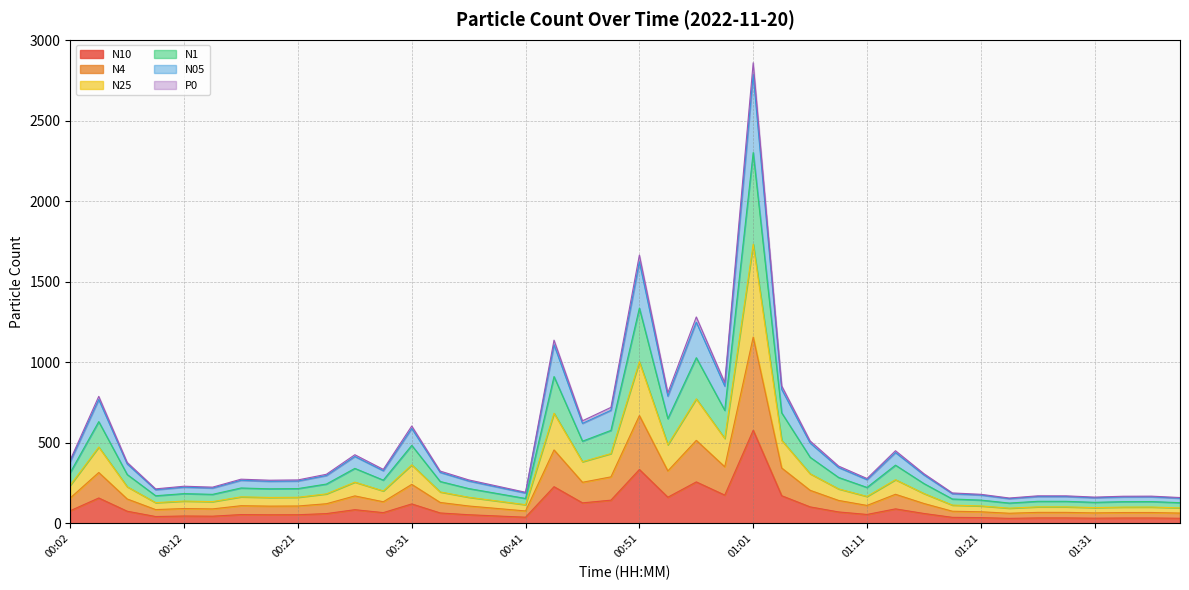

In P0, how many points are lower than both neighbors (excluding endpoints)?

11